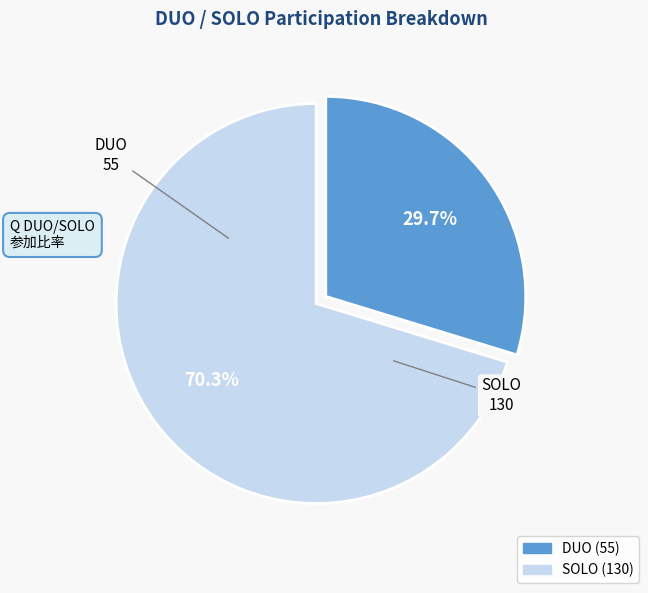

Does SOLO represent more than half of the total?

Yes